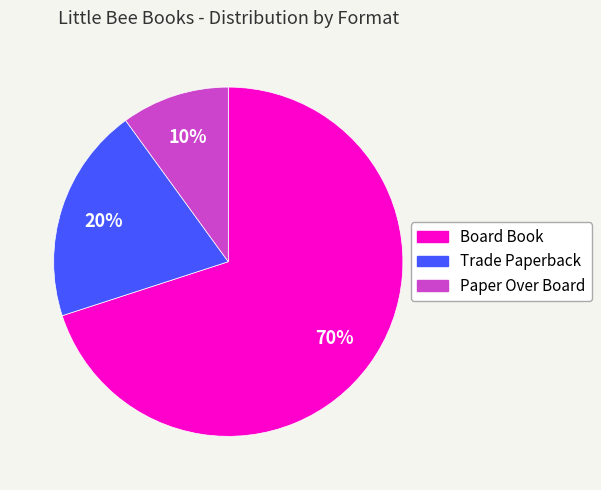

What is the ratio of the value at Board Book to the value at Trade Paperback?

3.5